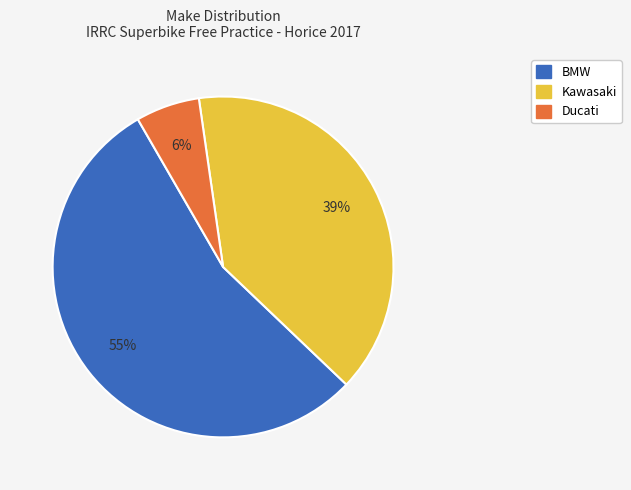

To the nearest percent, what is the average slice percentage?

33%